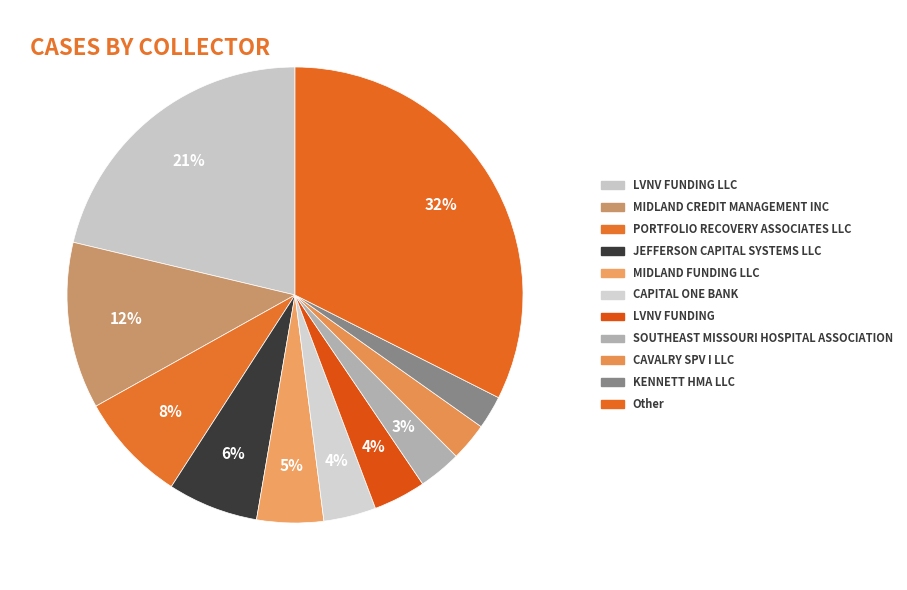

To the nearest percent, what is the difference between the largest and smallest slice percentages?

30%